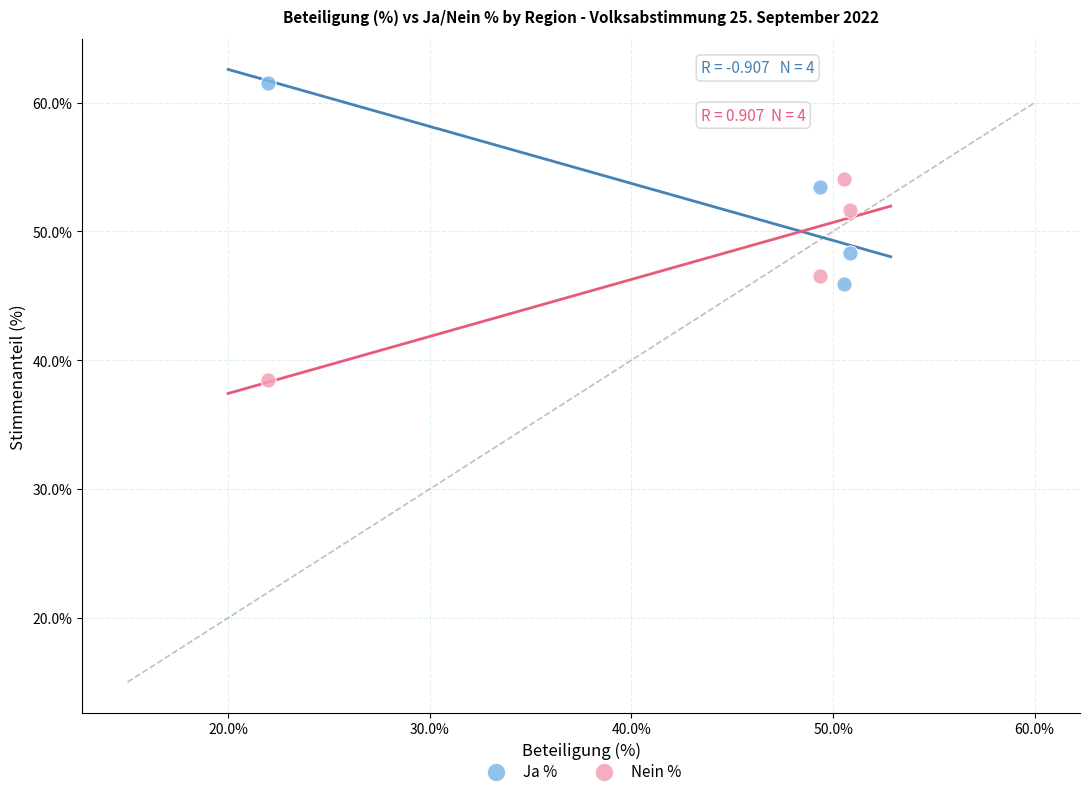

Which series contains the lowest Y value?

Nein %